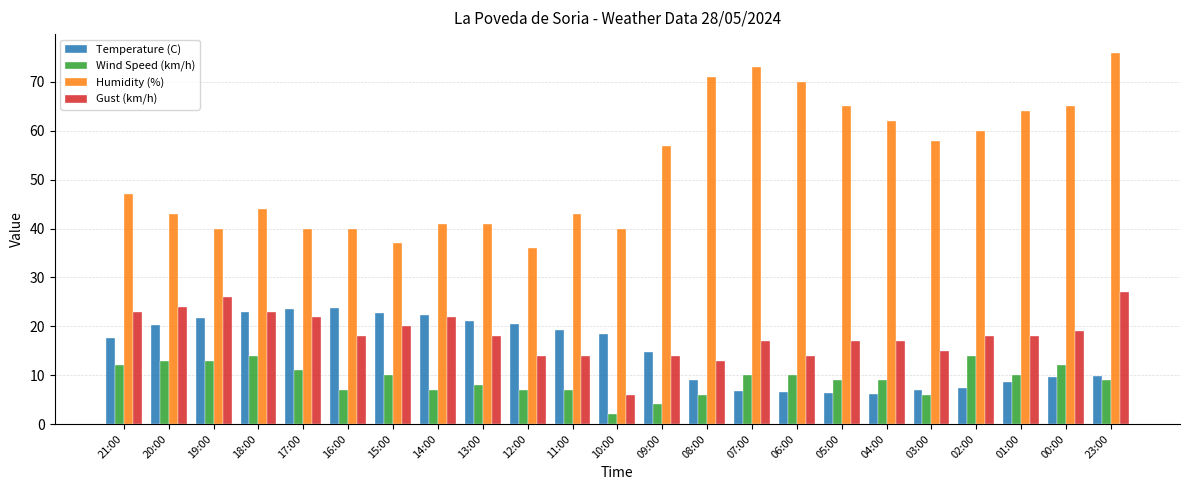

List the series in order of their peak value, lowest first.

Wind Speed (km/h), Temperature (C), Gust (km/h), Humidity (%)